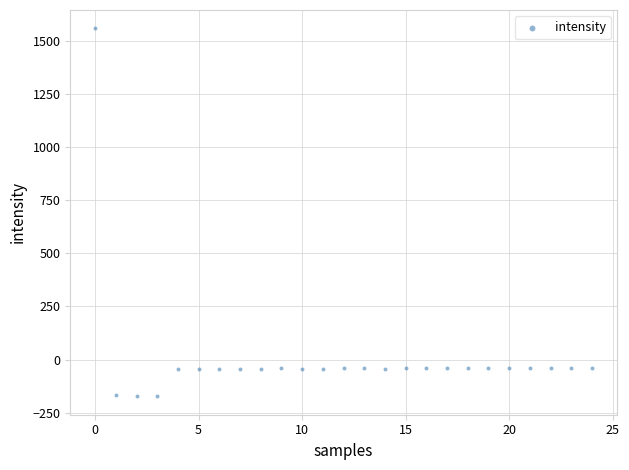

What is the range of Y values (max minus min)?

1731.0